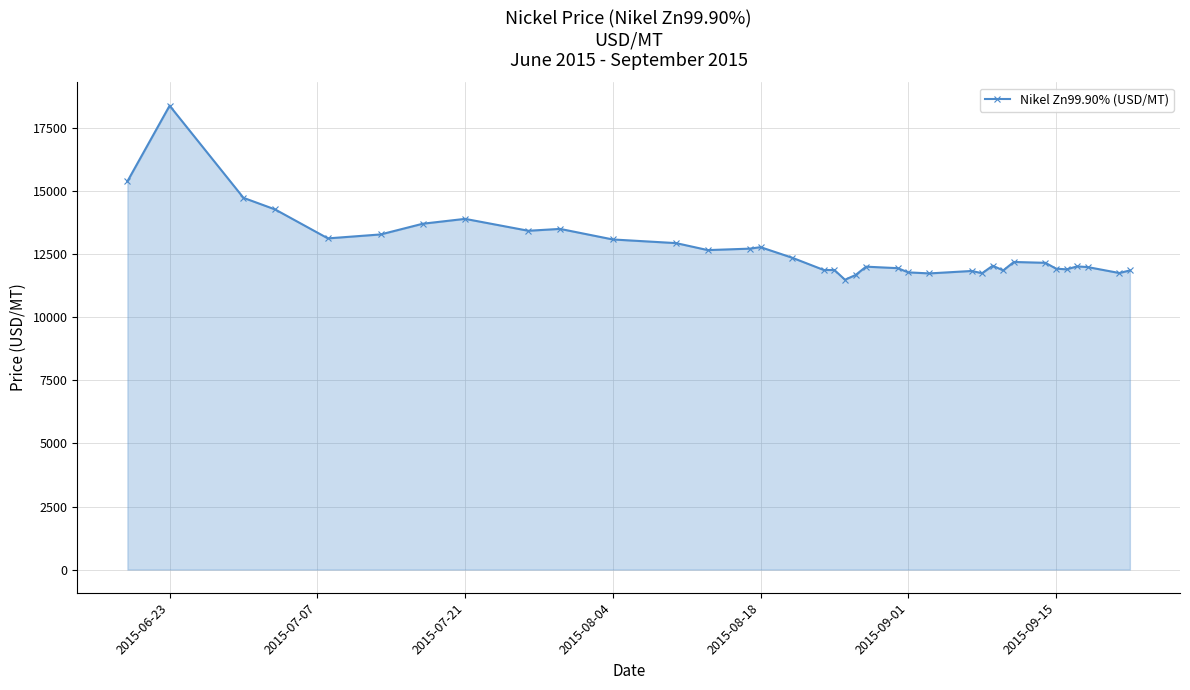

What is the average value?

12728.2